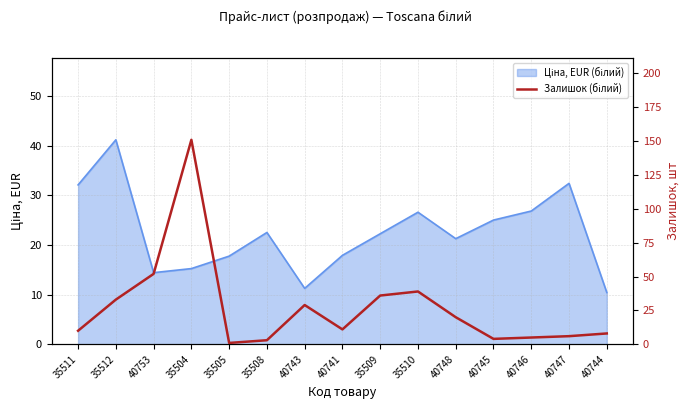

Reading left to right, extract all data points from this chart.

10	33	52	151	1	3	29	11	36	39	20	4	5	6	8